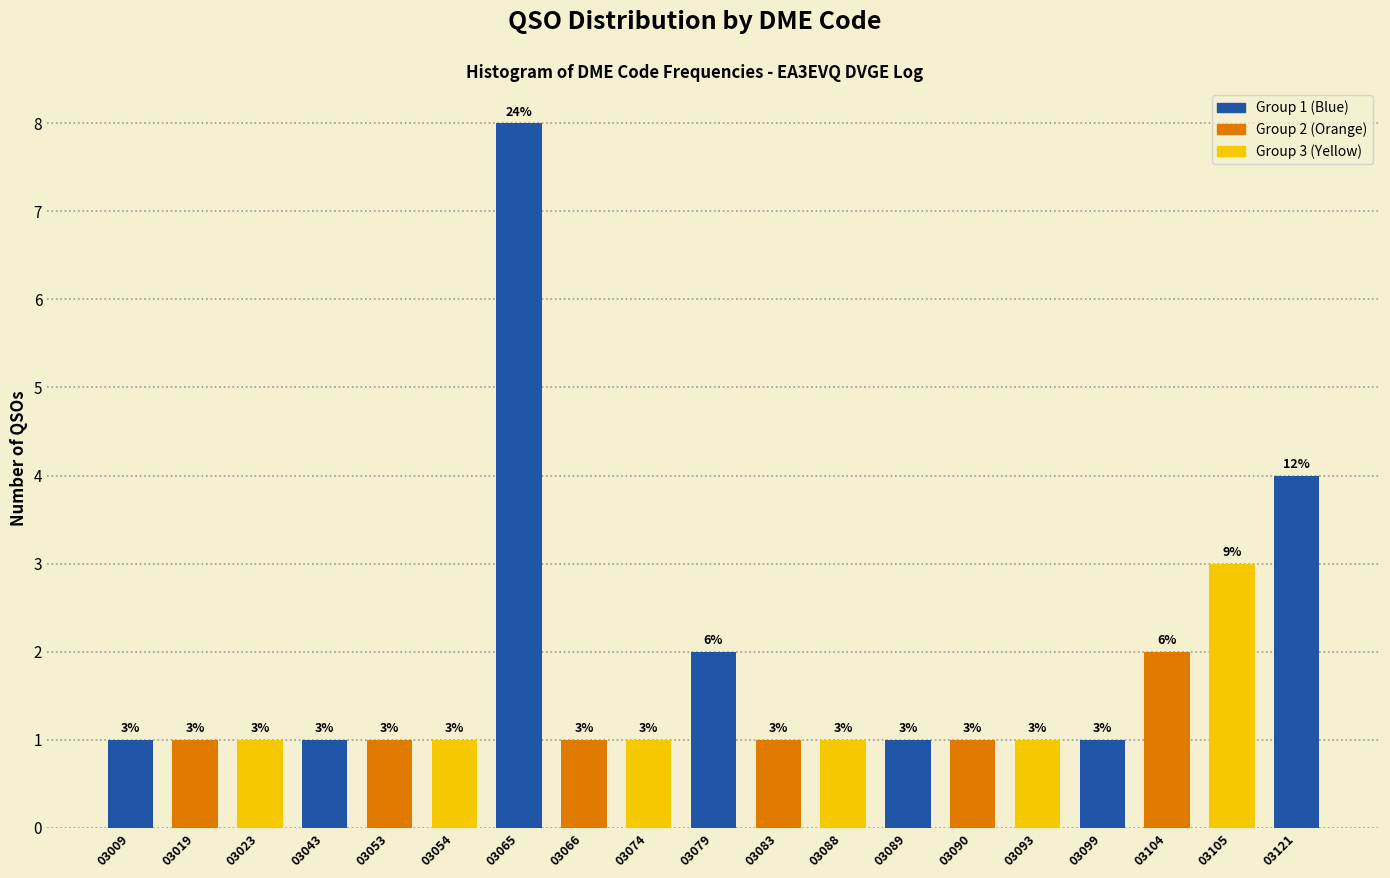

Reading right to left, transcribe all the data shown in this chart.

03121=4	03105=3	03104=2	03099=1	03093=1	03090=1	03089=1	03088=1	03083=1	03079=2	03074=1	03066=1	03065=8	03054=1	03053=1	03043=1	03023=1	03019=1	03009=1